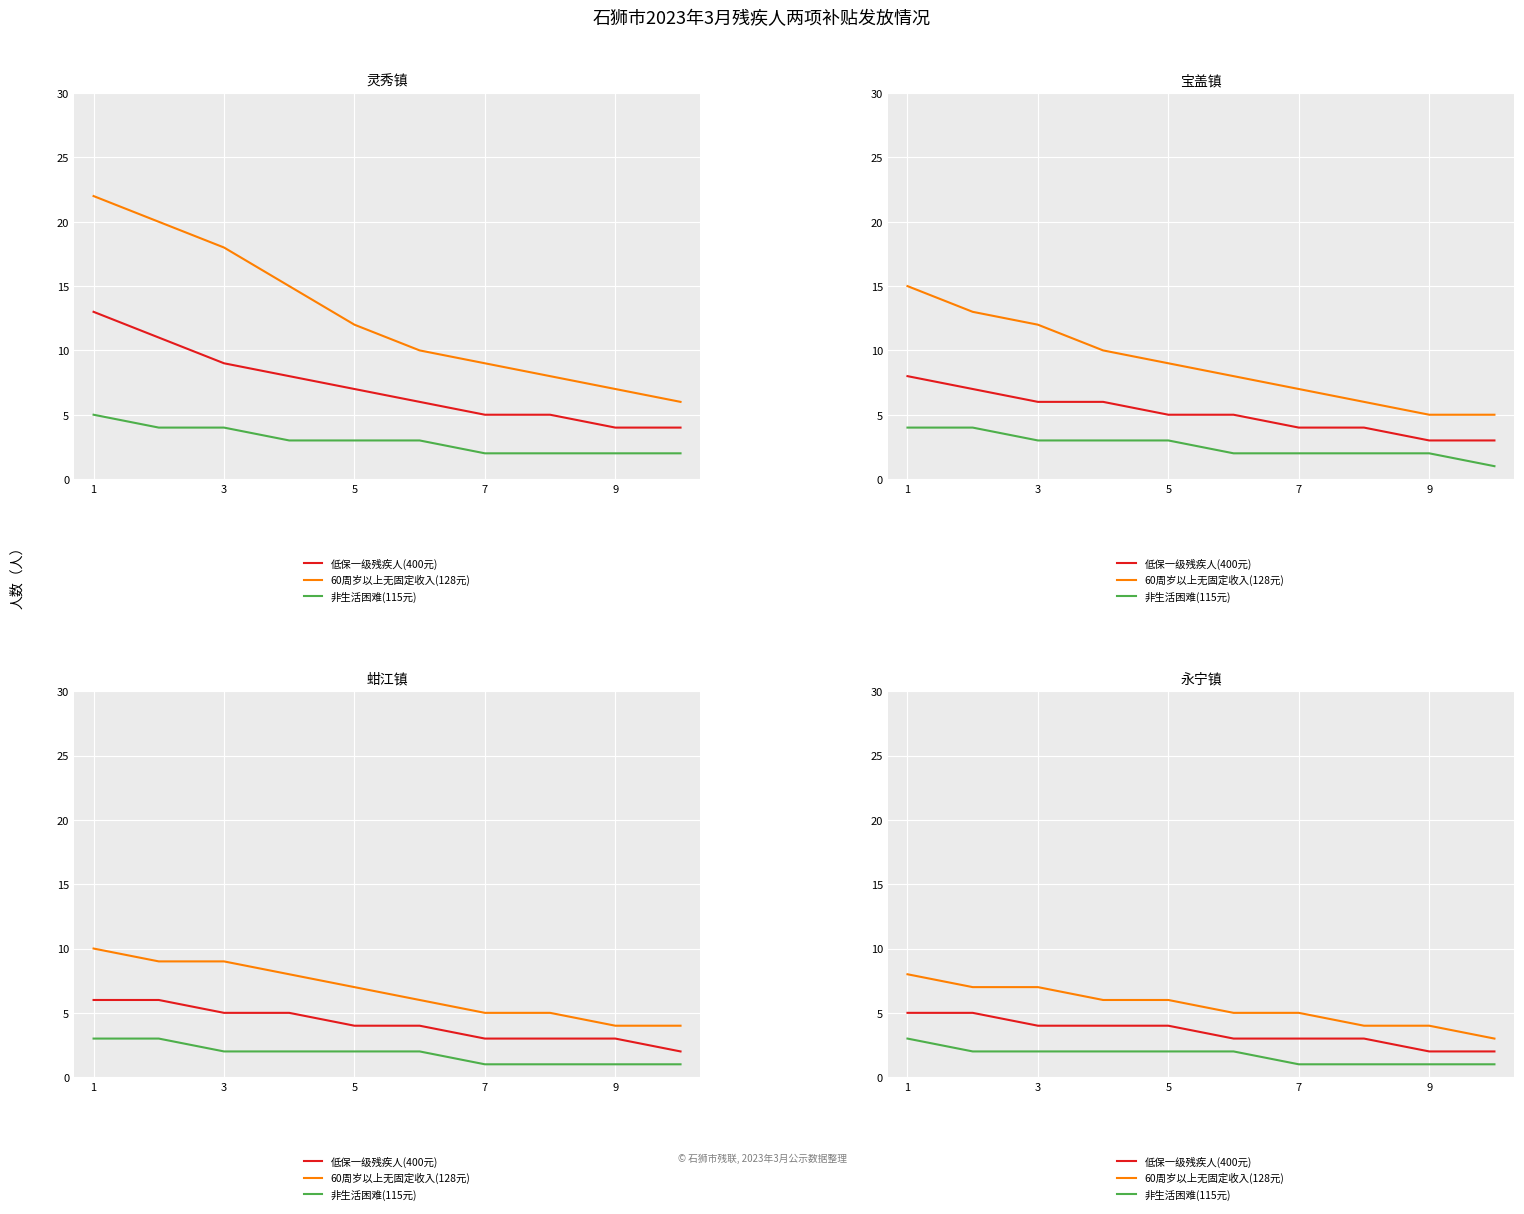

How many 低保一级残疾人(400元) values are between 3 and 4?

6